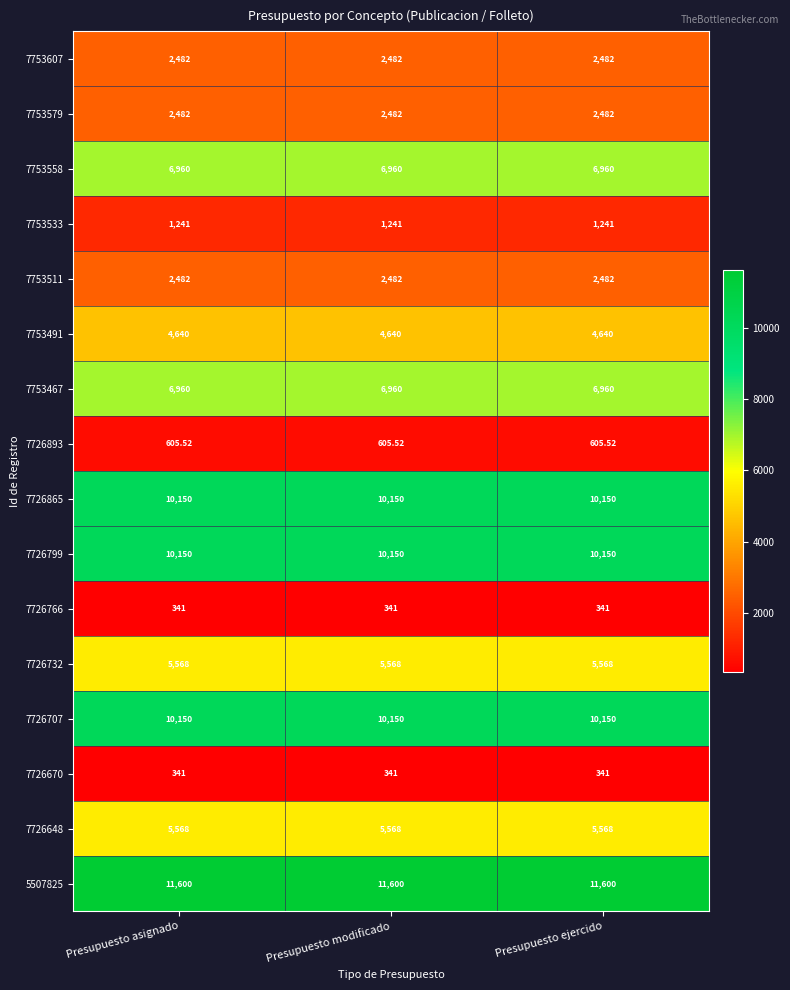

Is the value of 7726707 at Presupuesto modificado greater than the value of 7753491 at Presupuesto asignado?

Yes